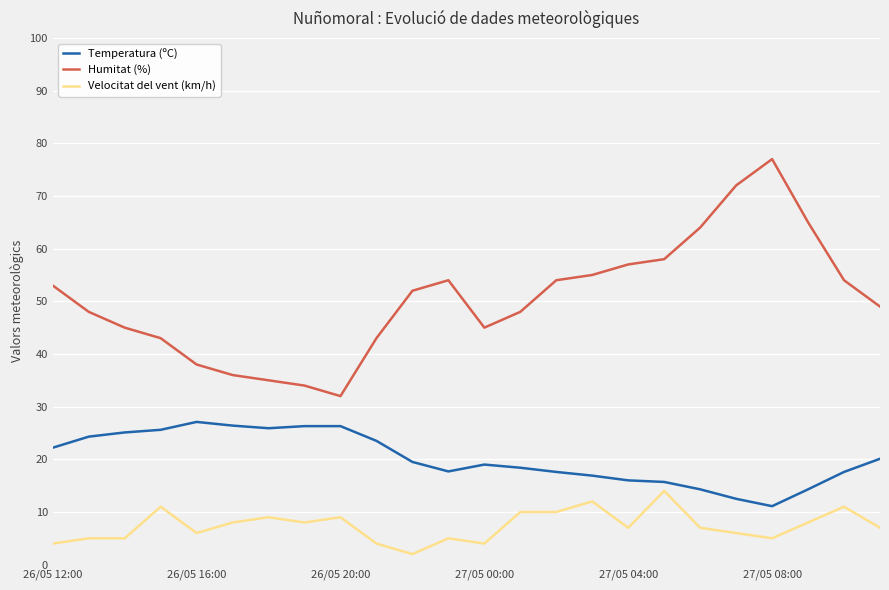

What is the minimum value for Humitat (%)?

32.0